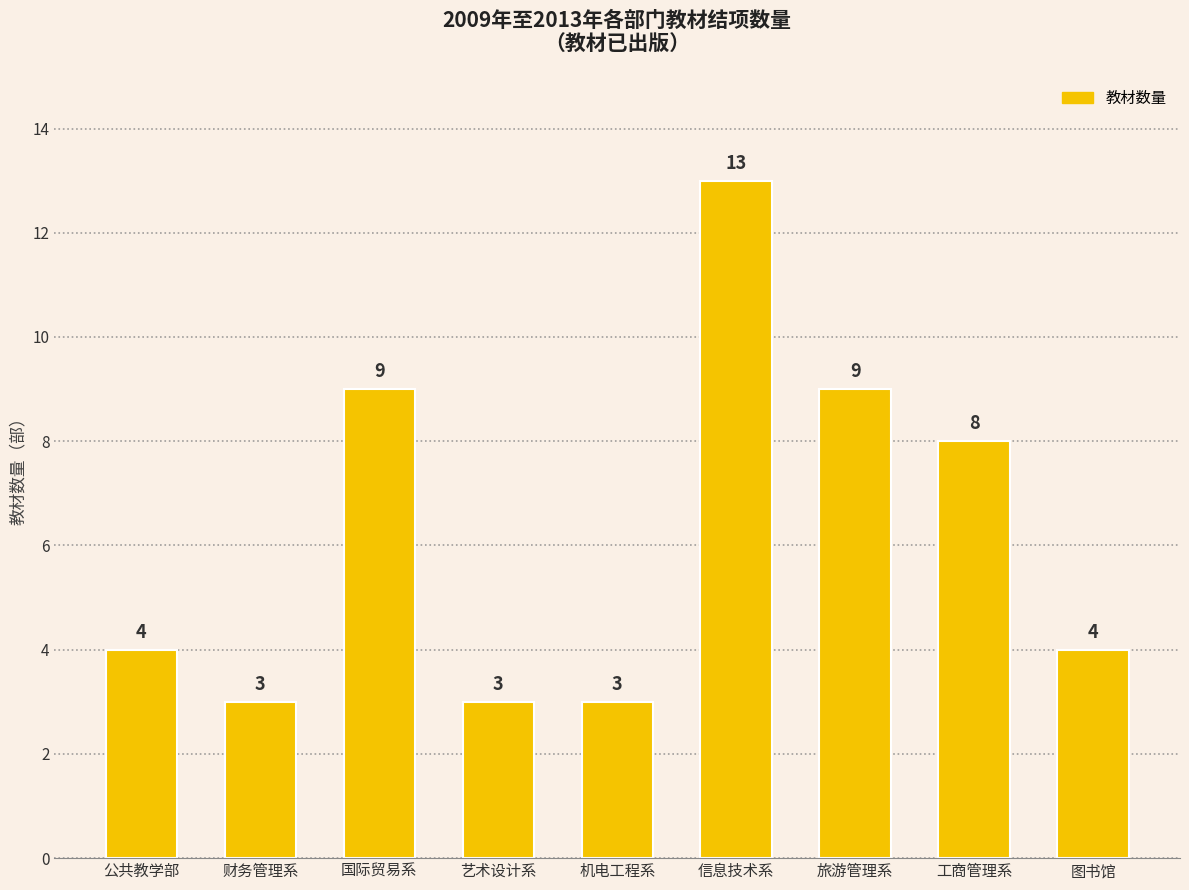

Count the values in the range 3 to 9.

8